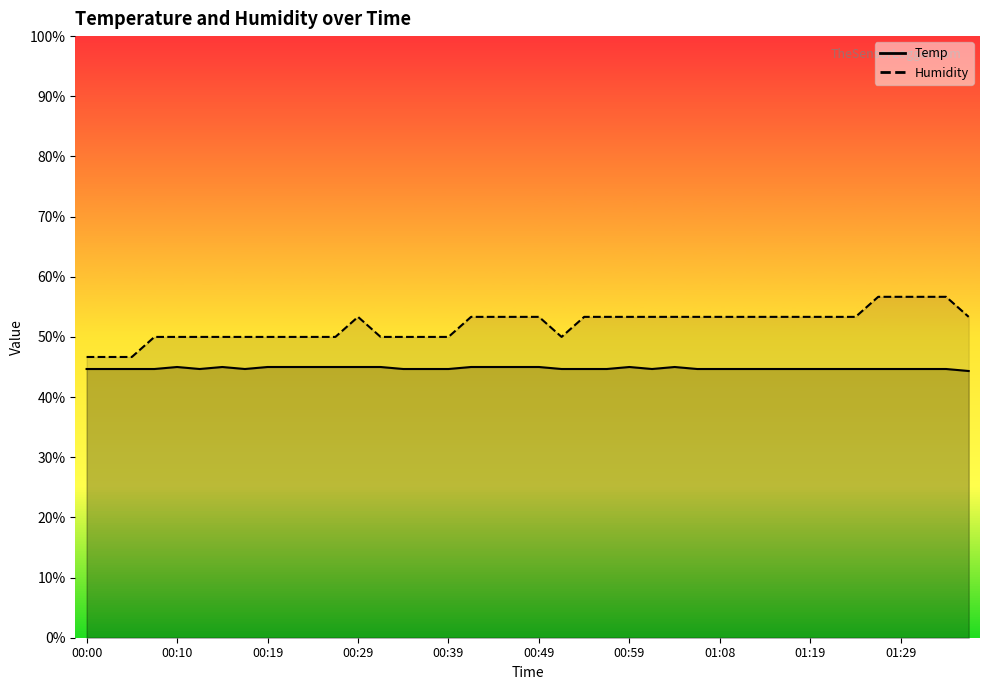

The value of Temp at 23 is 13.8. True or false?

False